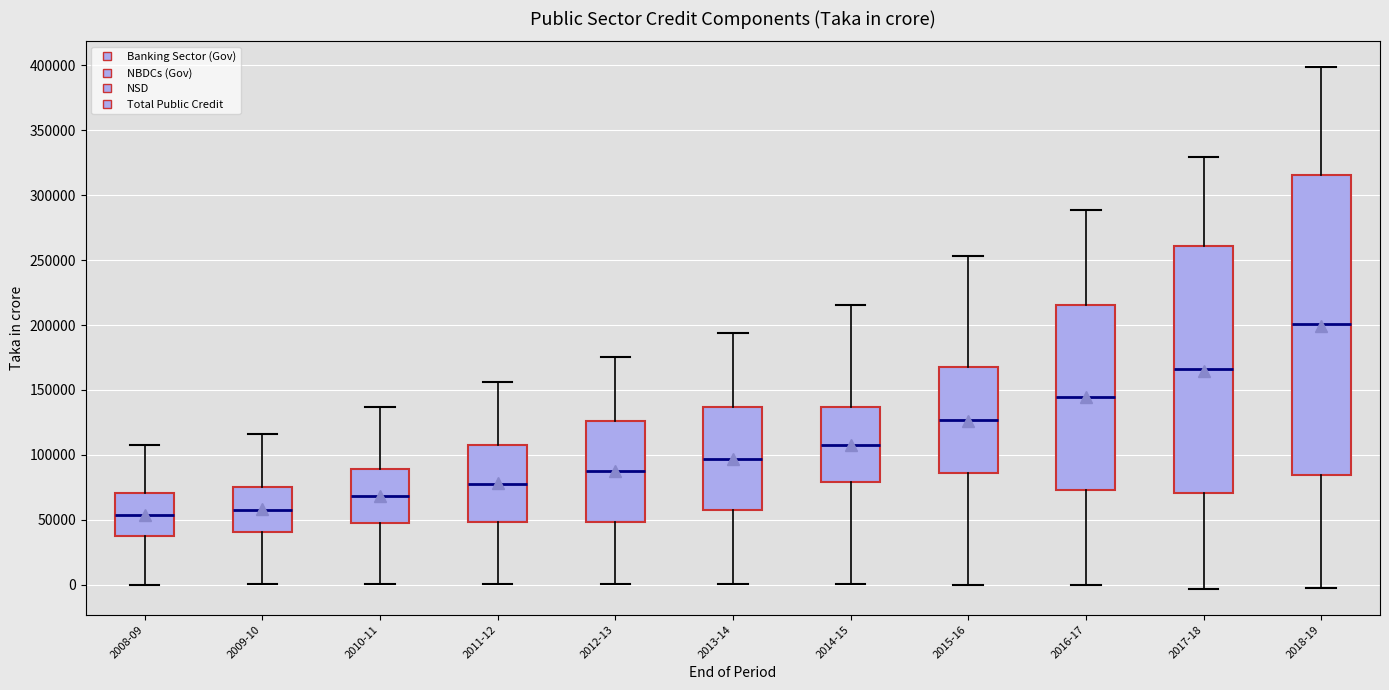

Reading left to right, transcribe this box plot: for each box, give where its median line is, the range the box spans, and where its two whiskers end, as read against the y-axis. The values are not printed on the chart, so give them approximately, as read against the axis.

2008-09: median 55000, box 35000 to 70000, whiskers 0 to 110000
2009-10: median 60000, box 40000 to 75000, whiskers 0 to 115000
2010-11: median 70000, box 50000 to 90000, whiskers 0 to 135000
2011-12: median 80000, box 50000 to 110000, whiskers 0 to 155000
2012-13: median 85000, box 50000 to 125000, whiskers 0 to 175000
2013-14: median 95000, box 55000 to 135000, whiskers 0 to 195000
2014-15: median 110000, box 80000 to 135000, whiskers 0 to 215000
2015-16: median 125000, box 85000 to 165000, whiskers 0 to 255000
2016-17: median 145000, box 75000 to 215000, whiskers 0 to 290000
2017-18: median 165000, box 70000 to 260000, whiskers -5000 to 330000
2018-19: median 200000, box 85000 to 315000, whiskers -5000 to 400000